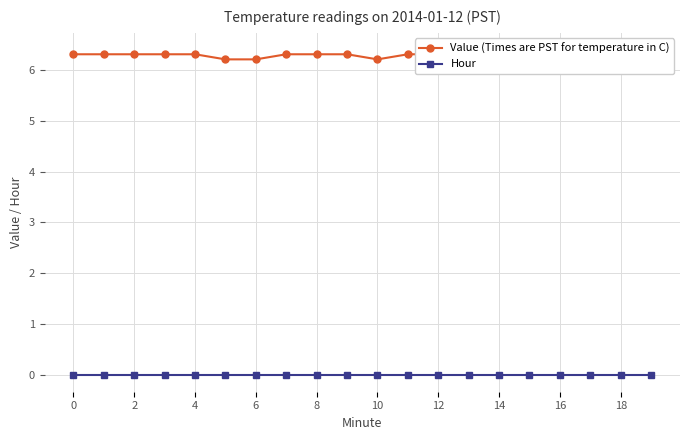

What is the label of the 5th point from the right?

15